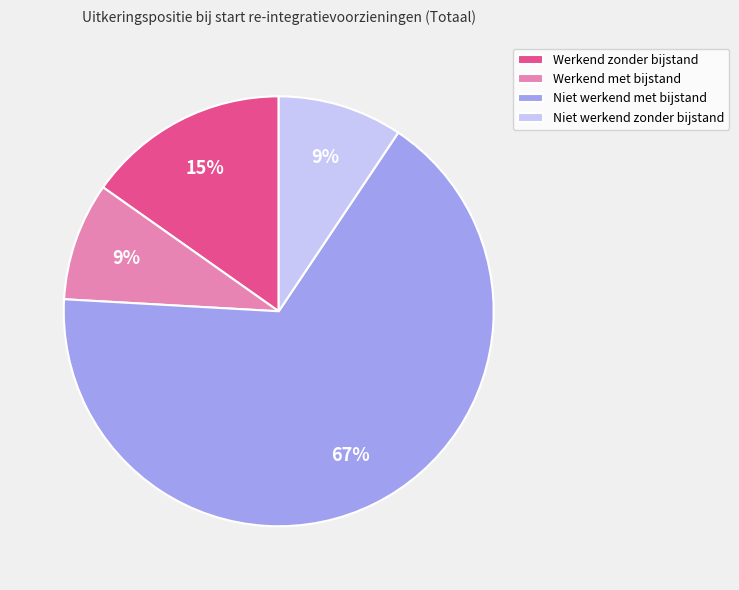

To the nearest percent, what is the difference between the largest and smallest slice percentages?

58%